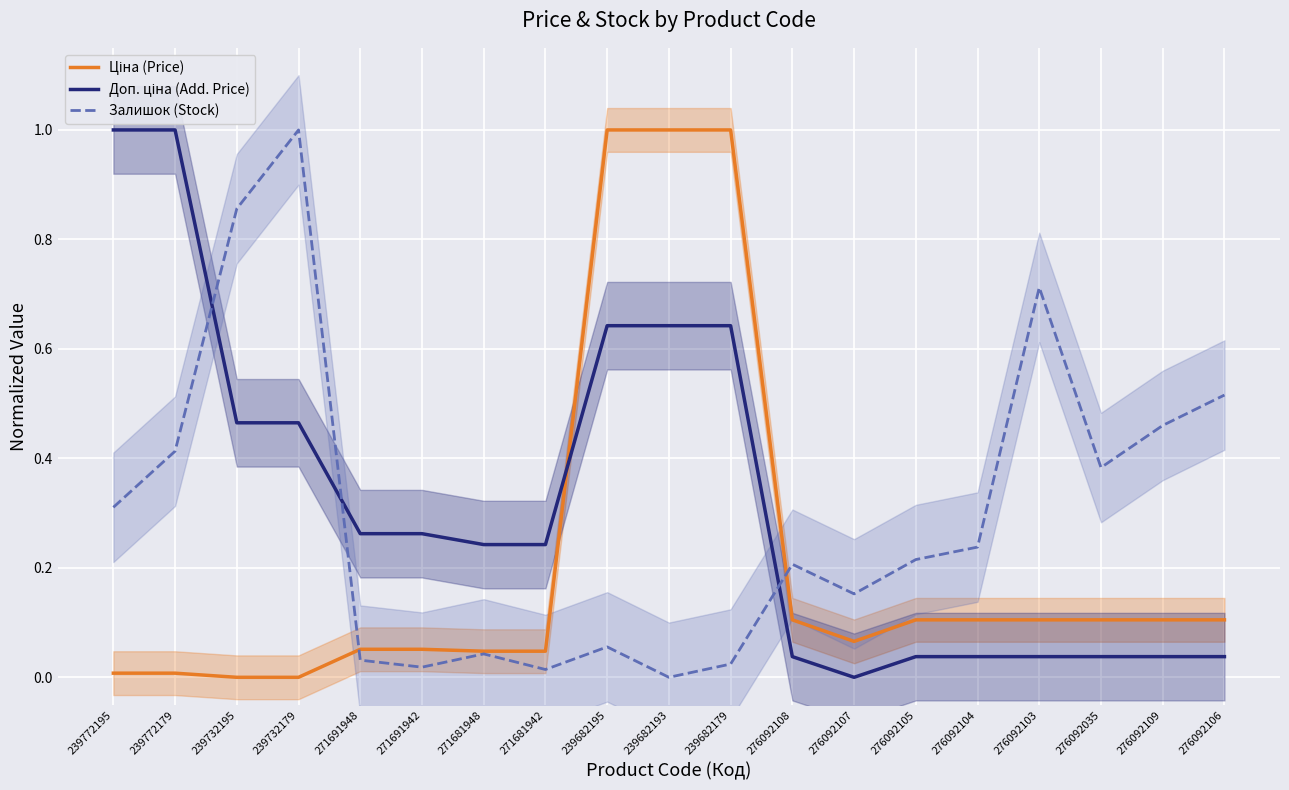

True or false: Залишок (Stock) has more than 2 points higher than both neighbors.

True